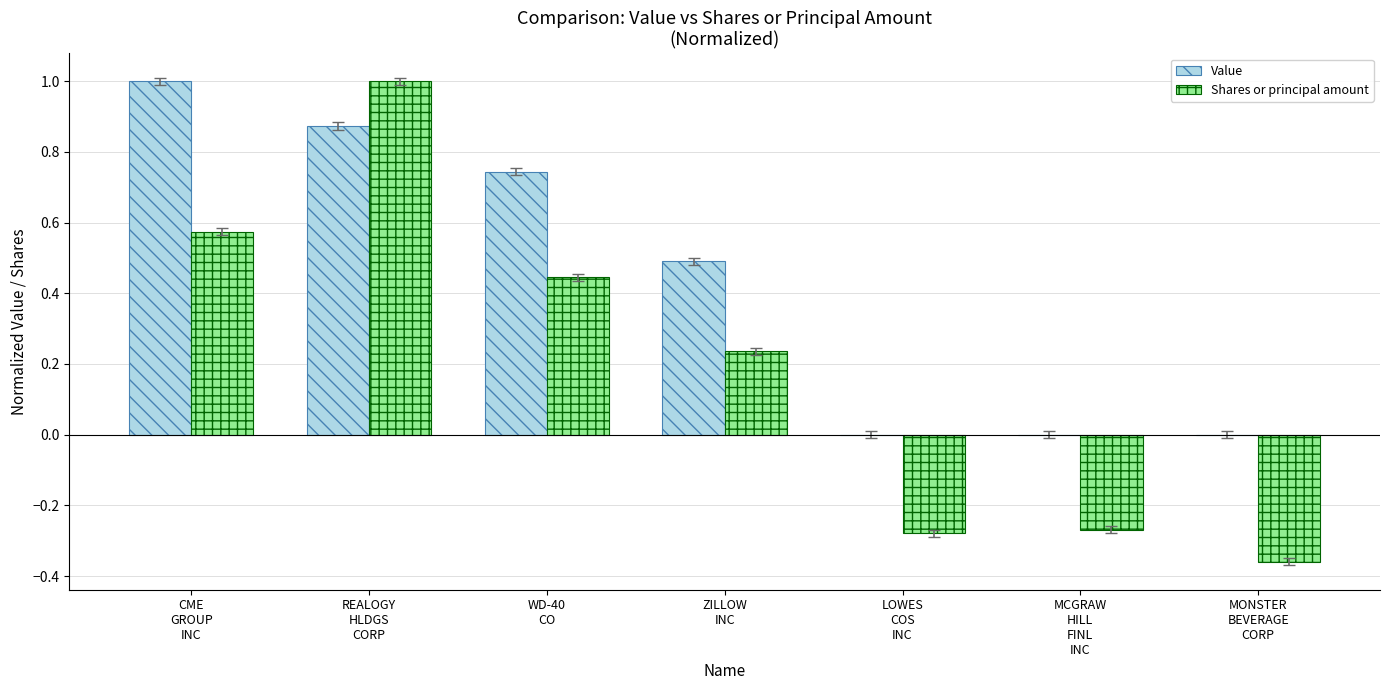

What is the highest value of the Value series?

1.0